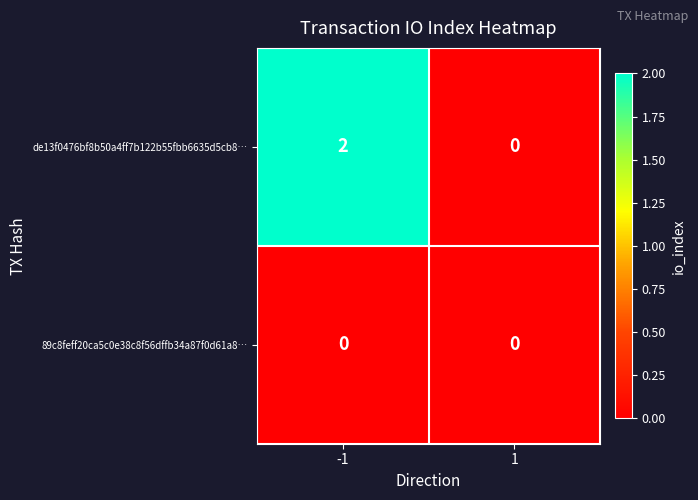

Which series has the largest total across all categories?

de13f0476bf8b50a4ff7b122b55fbb6635d5cb8…